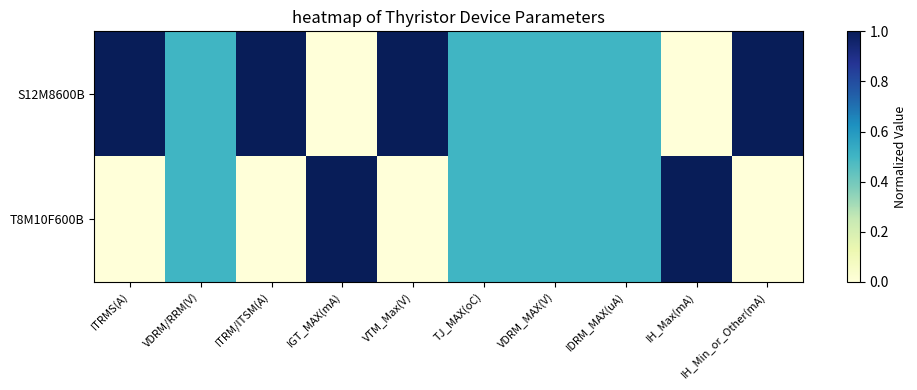

Count the number of data series in this chart.

2